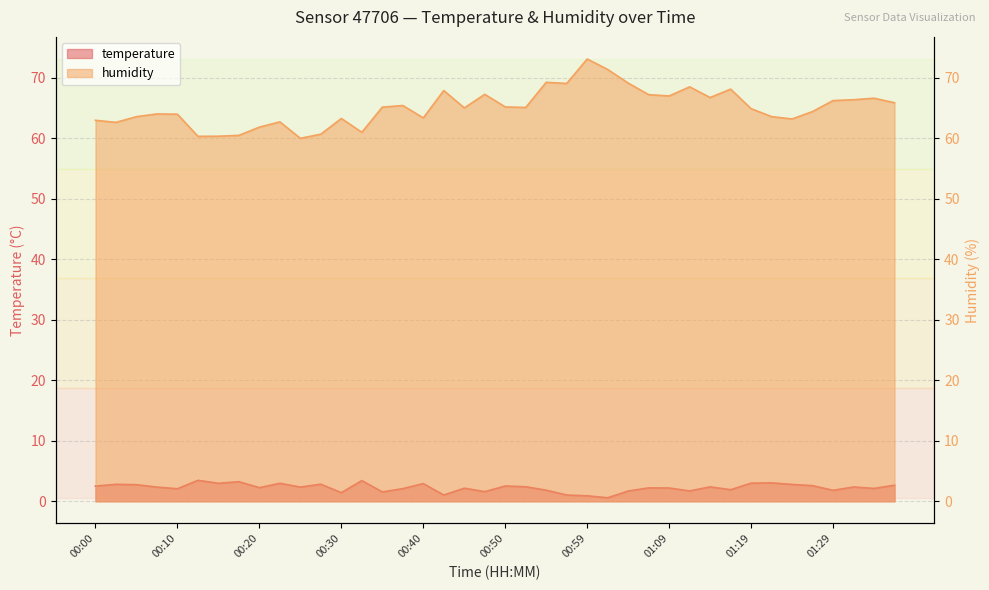

Does the chart have visible grid lines?

Yes